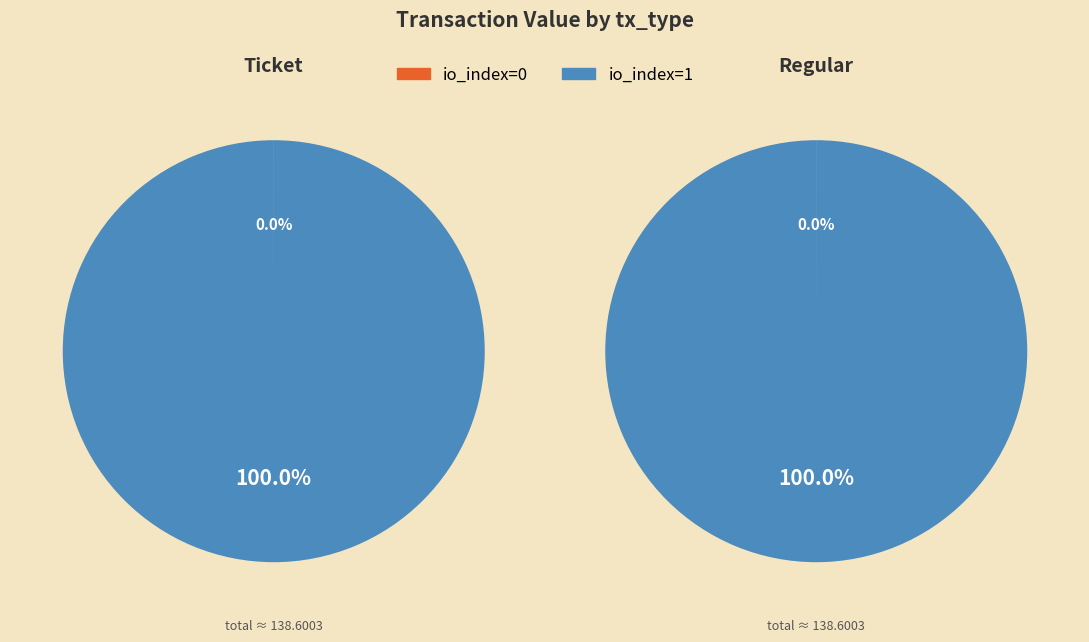

The io_index=1 slice represents 99% of the pie. True or false?

False